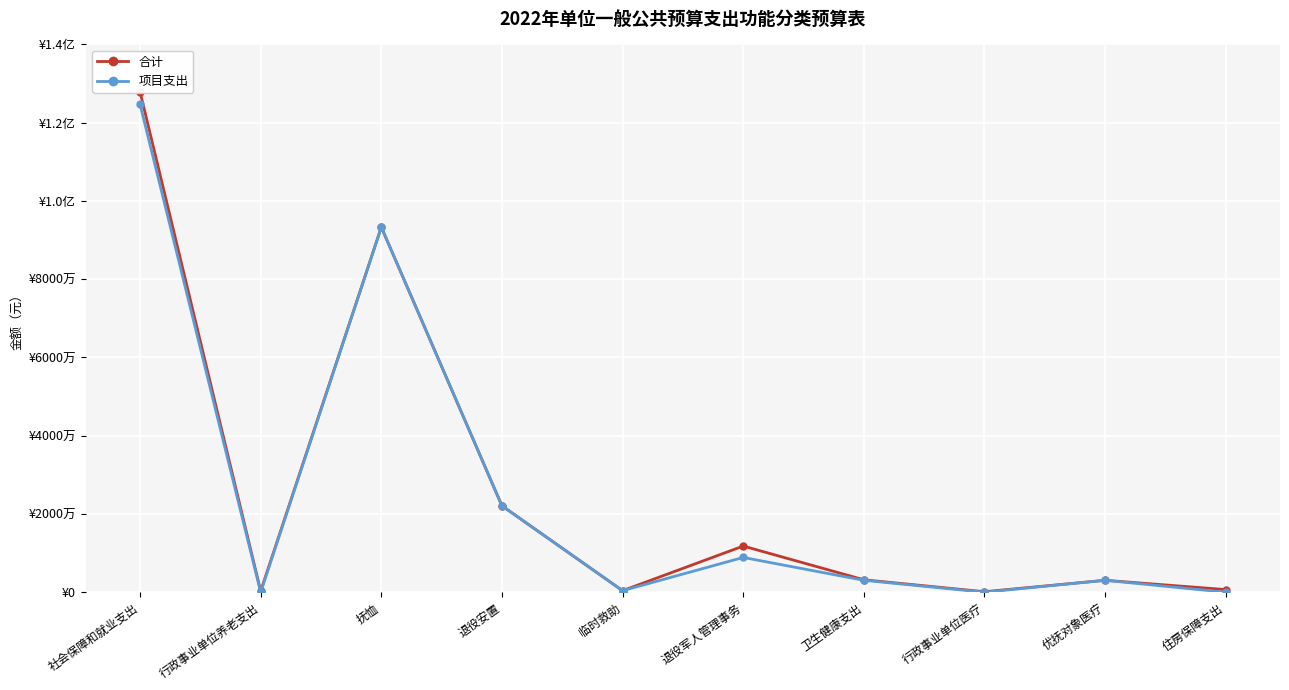

Where does the 合计 series first go above 3181900?

社会保障和就业支出